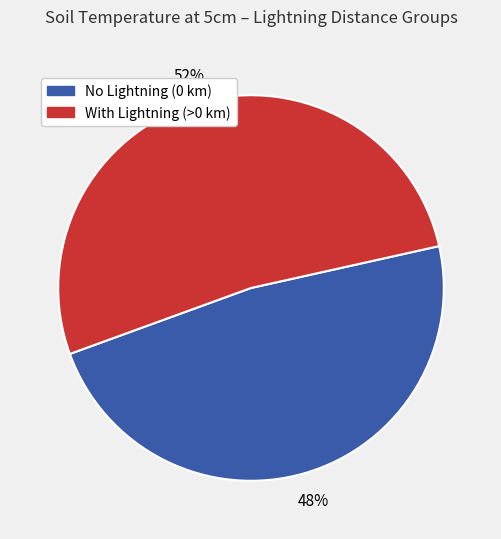

To the nearest percent, what is the difference between the largest and smallest slice percentages?

4%